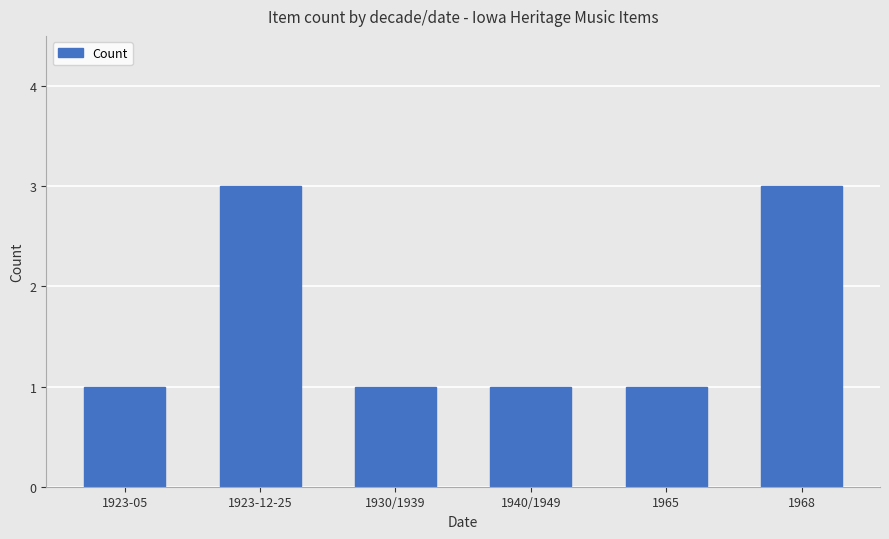

How many categories are shown in the chart?

6